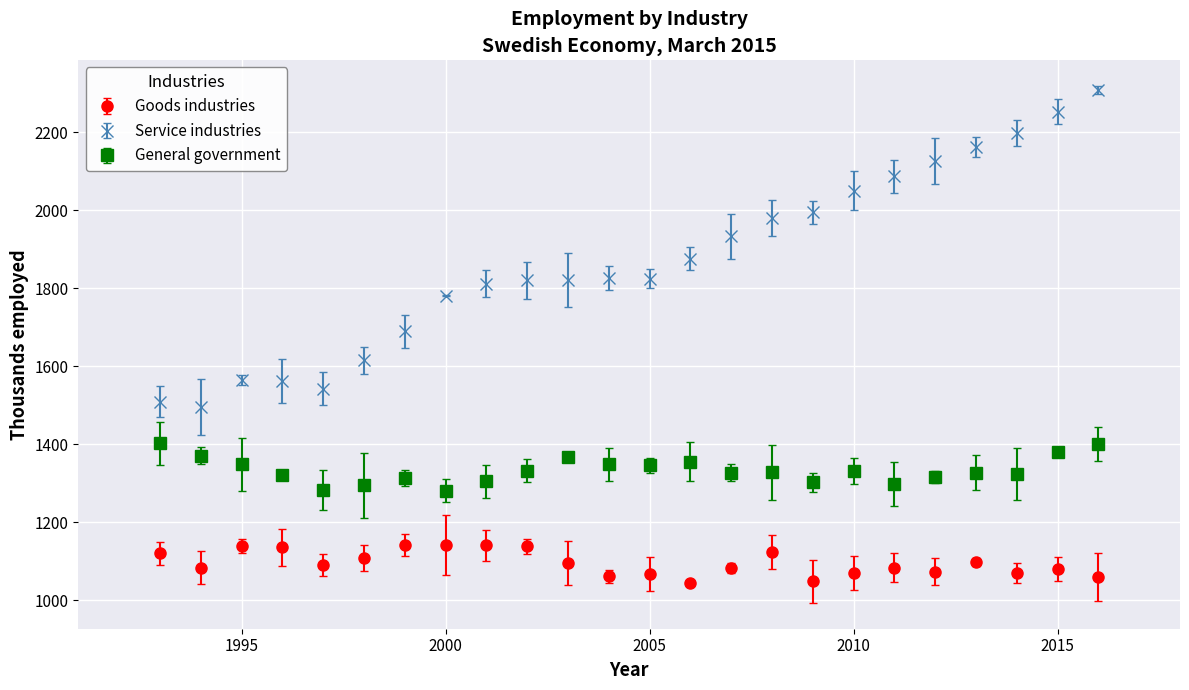

Which series has the widest spread of values?

Service industries